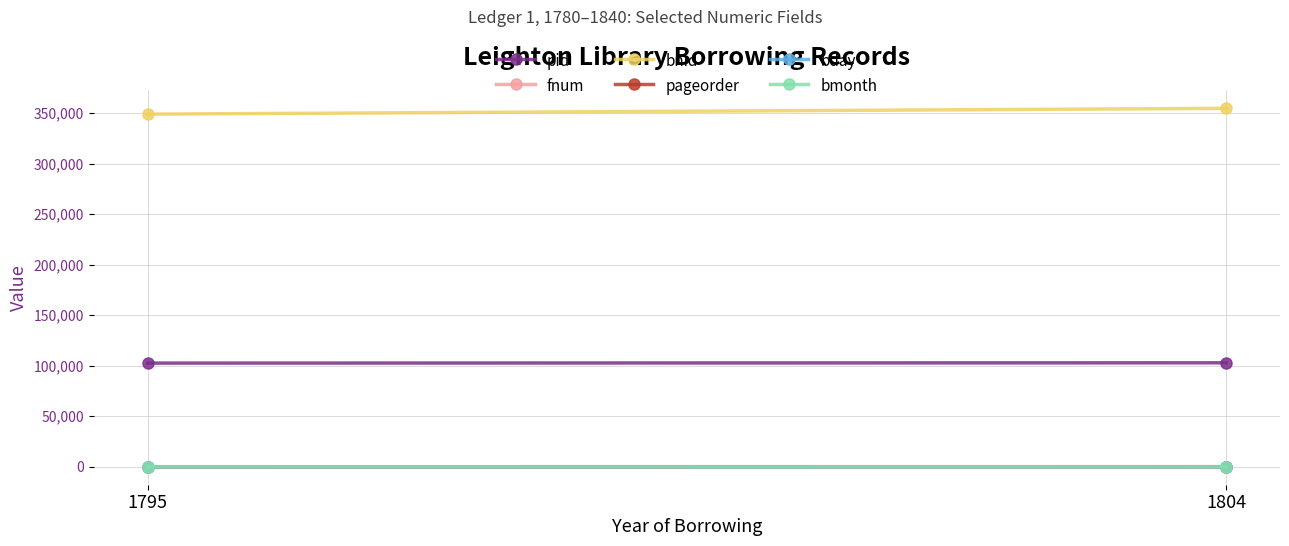

What is the difference between the fnum values at 1795 and 1804?

99